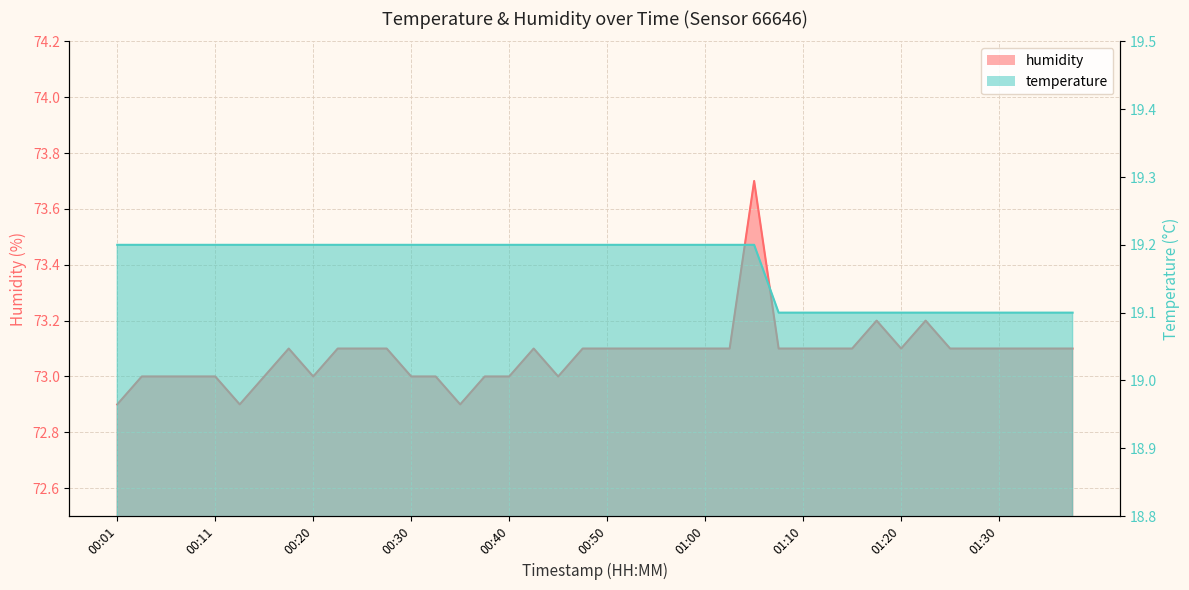

Rank the categories by humidity value from highest to lowest.

01:05, 01:18, 01:23, 00:18, 00:23, 00:25, 00:28, 00:43, 00:48, 00:50, 00:53, 00:55, 00:58, 01:00, 01:02, 01:07, 01:10, 01:13, 01:15, 01:20, 01:25, 01:28, 01:30, 01:33, 01:35, 01:38, 00:03, 00:06, 00:08, 00:11, 00:16, 00:20, 00:30, 00:33, 00:38, 00:40, 00:45, 00:01, 00:13, 00:35